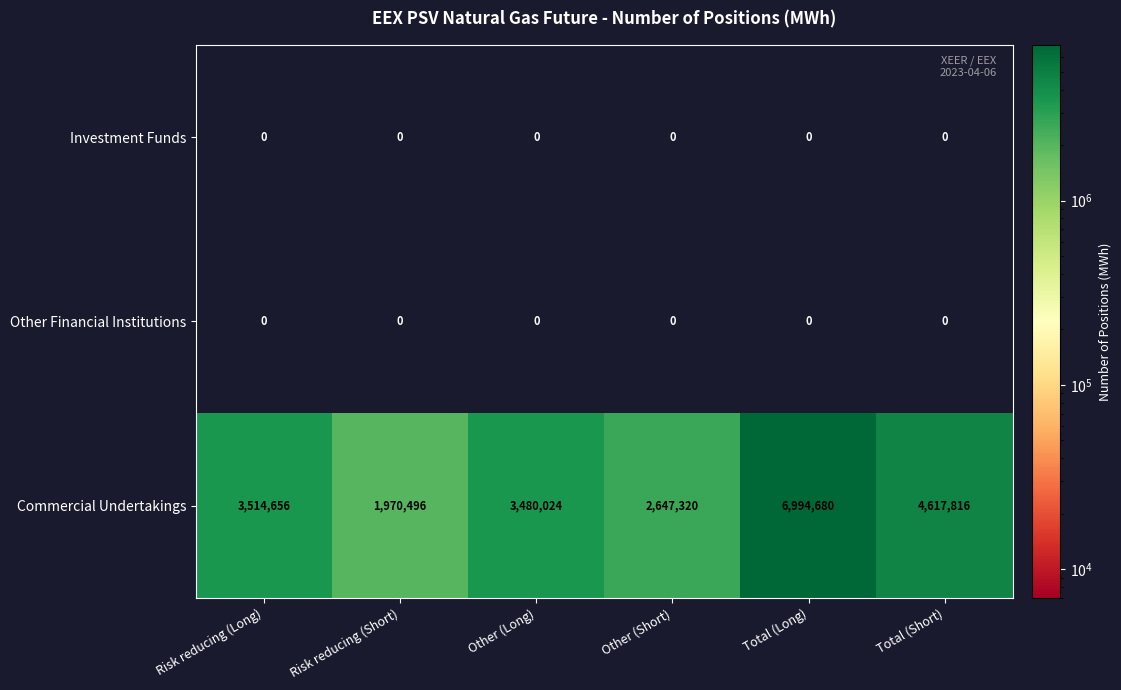

Which series has the largest total across all categories?

Commercial Undertakings